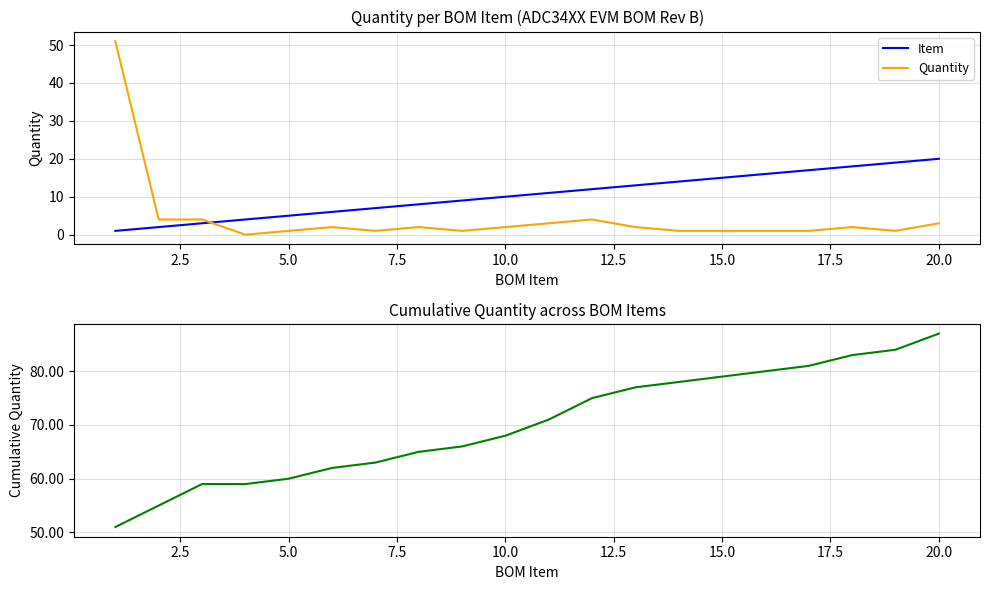

What is the value of the Cumulative Quantity point at the 5th from the left?

60